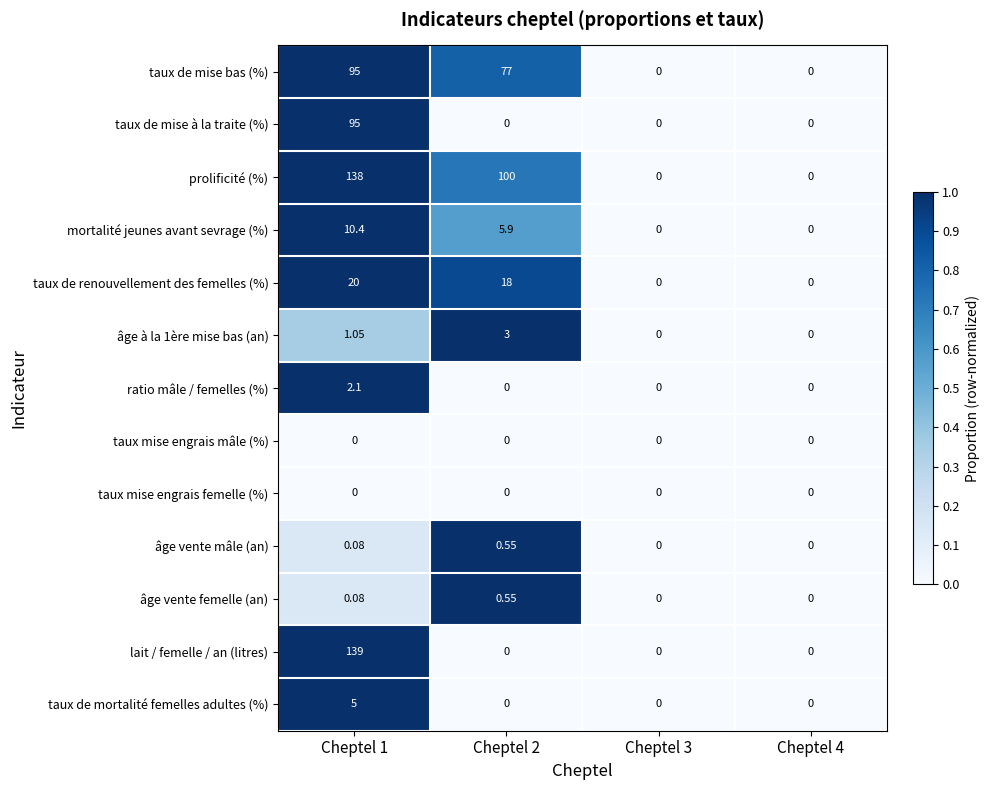

How many positive values does the âge à la 1ère mise bas (an) series have?

2